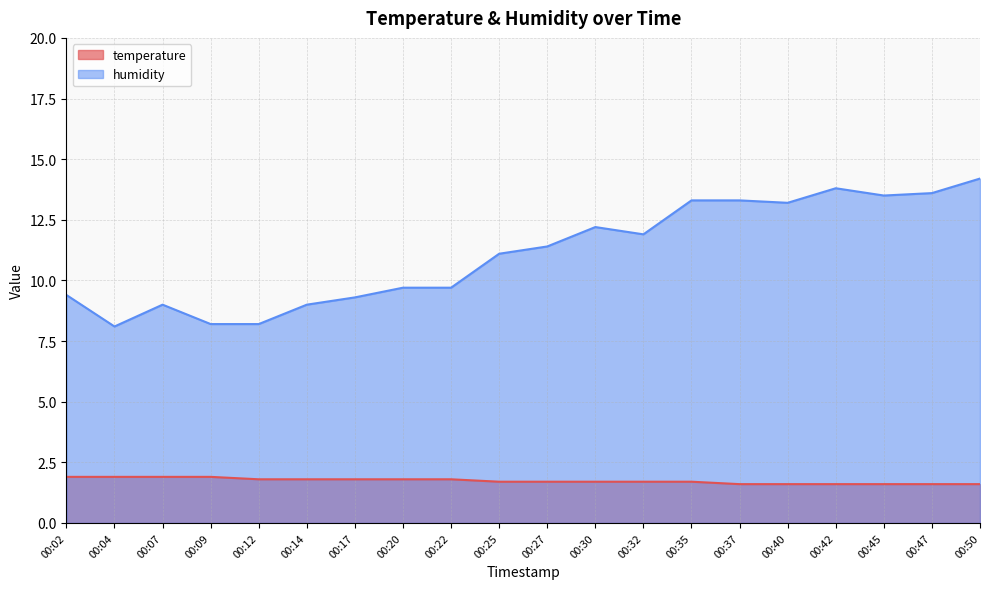

What are all the series names shown in the legend?

temperature, humidity